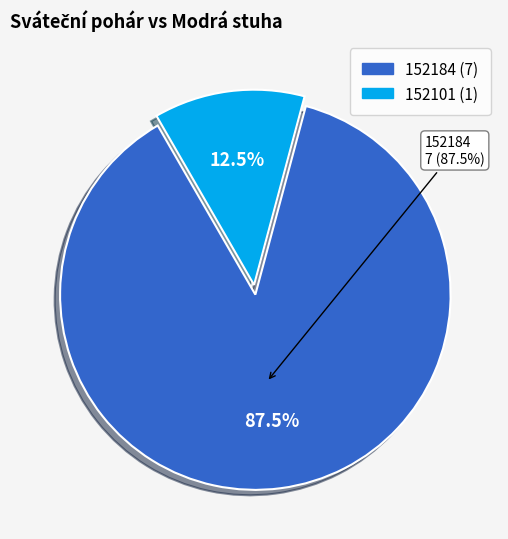

True or false: 152101 accounts for 25% of the total.

False